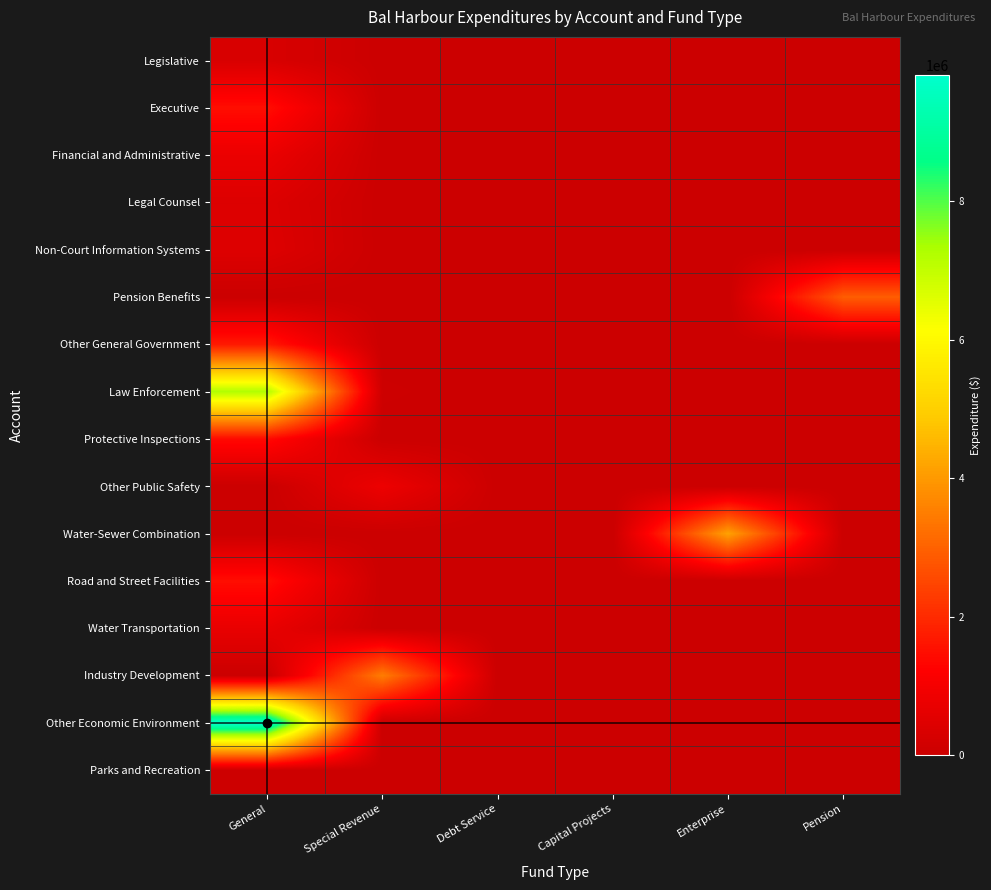

Reading right to left, extract all data points from this chart.

Legislative: Pension=0	Enterprise=0	Capital Projects=0	Debt Service=0	Special Revenue=0	General=321967
Executive: Pension=0	Enterprise=0	Capital Projects=0	Debt Service=0	Special Revenue=0	General=1493655
Financial and Administrative: Pension=0	Enterprise=0	Capital Projects=0	Debt Service=0	Special Revenue=0	General=766276
Legal Counsel: Pension=0	Enterprise=0	Capital Projects=0	Debt Service=0	Special Revenue=0	General=420545
Non-Court Information Systems: Pension=0	Enterprise=0	Capital Projects=0	Debt Service=0	Special Revenue=0	General=455480
Pension Benefits: Pension=2911715	Enterprise=0	Capital Projects=0	Debt Service=0	Special Revenue=0	General=0
Other General Government: Pension=0	Enterprise=0	Capital Projects=0	Debt Service=0	Special Revenue=0	General=1685451
Law Enforcement: Pension=0	Enterprise=0	Capital Projects=0	Debt Service=0	Special Revenue=51541	General=7234761
Protective Inspections: Pension=0	Enterprise=0	Capital Projects=0	Debt Service=0	Special Revenue=0	General=1416648
Other Public Safety: Pension=0	Enterprise=0	Capital Projects=0	Debt Service=0	Special Revenue=826974	General=0
Water-Sewer Combination: Pension=0	Enterprise=4157525	Capital Projects=0	Debt Service=0	Special Revenue=0	General=0
Road and Street Facilities: Pension=0	Enterprise=0	Capital Projects=0	Debt Service=0	Special Revenue=0	General=1488596
Water Transportation: Pension=0	Enterprise=0	Capital Projects=0	Debt Service=0	Special Revenue=0	General=721633
Industry Development: Pension=0	Enterprise=0	Capital Projects=0	Debt Service=0	Special Revenue=3506109	General=0
Other Economic Environment: Pension=0	Enterprise=0	Capital Projects=0	Debt Service=0	Special Revenue=0	General=9818163
Parks and Recreation: Pension=0	Enterprise=0	Capital Projects=0	Debt Service=0	Special Revenue=0	General=61020